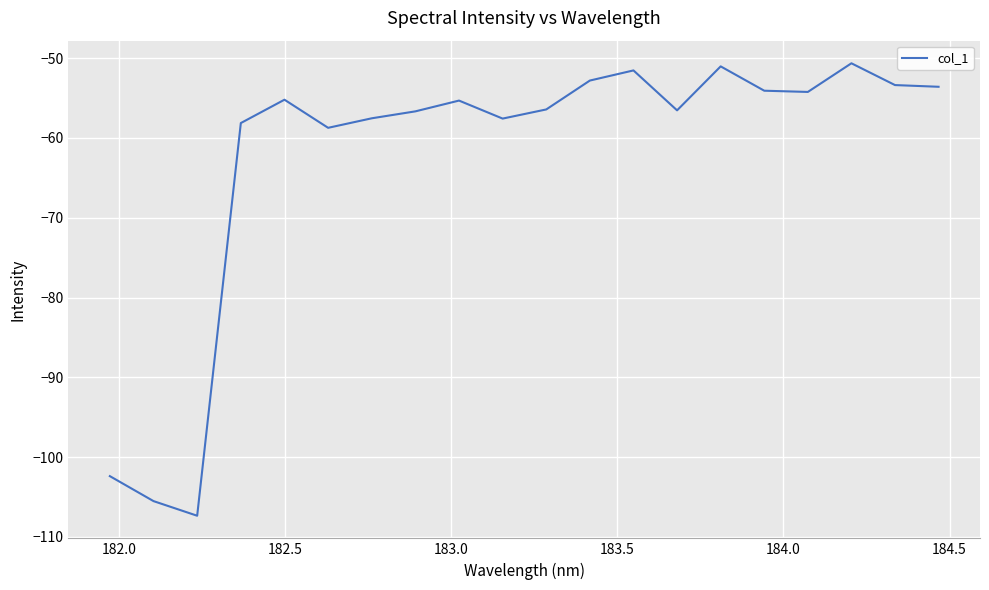

How many lines are shown in the chart?

1